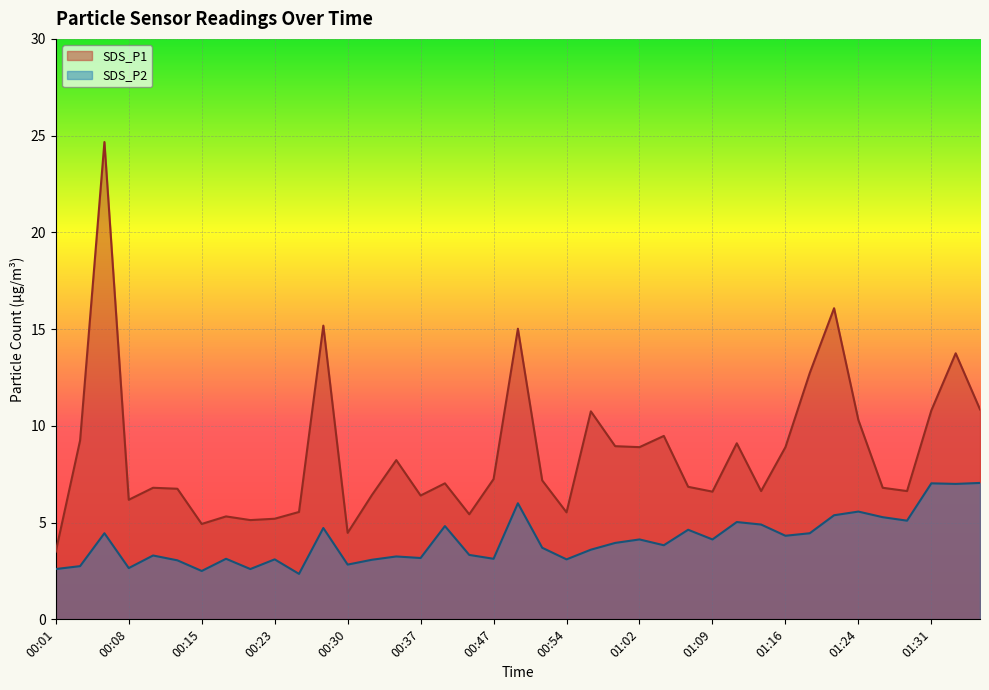

What is the maximum value shown in the chart?

24.7